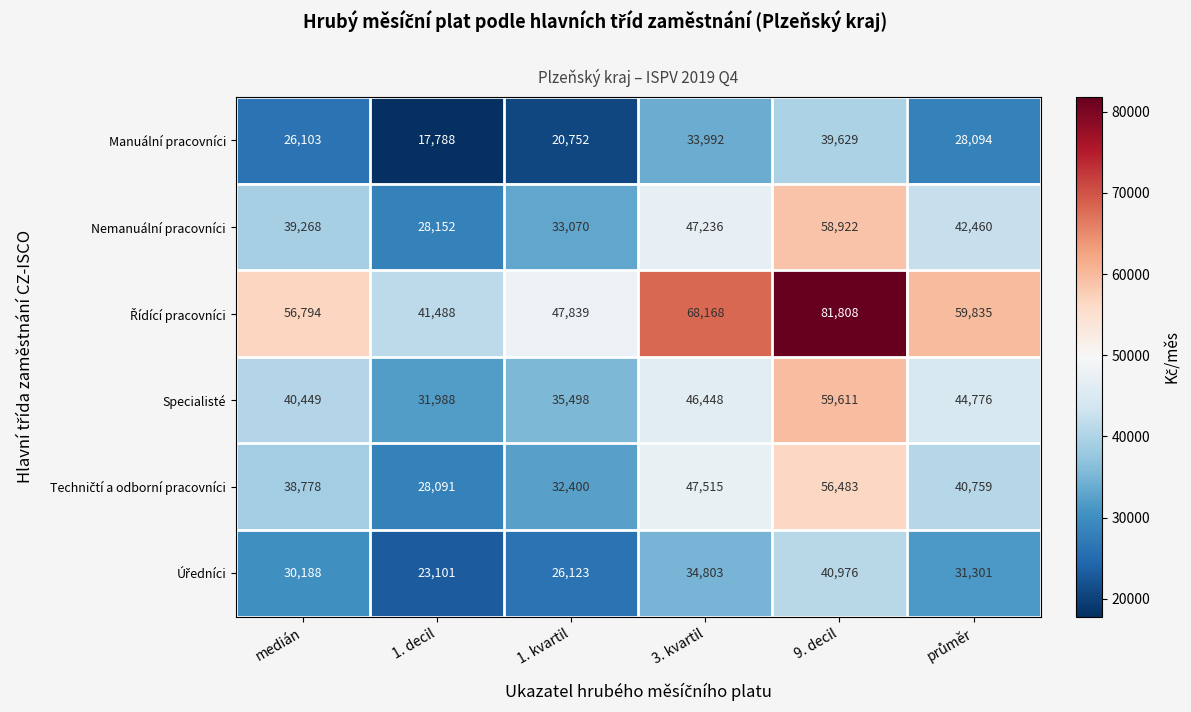

At which label does Specialisté first exceed 44776?

3. kvartil